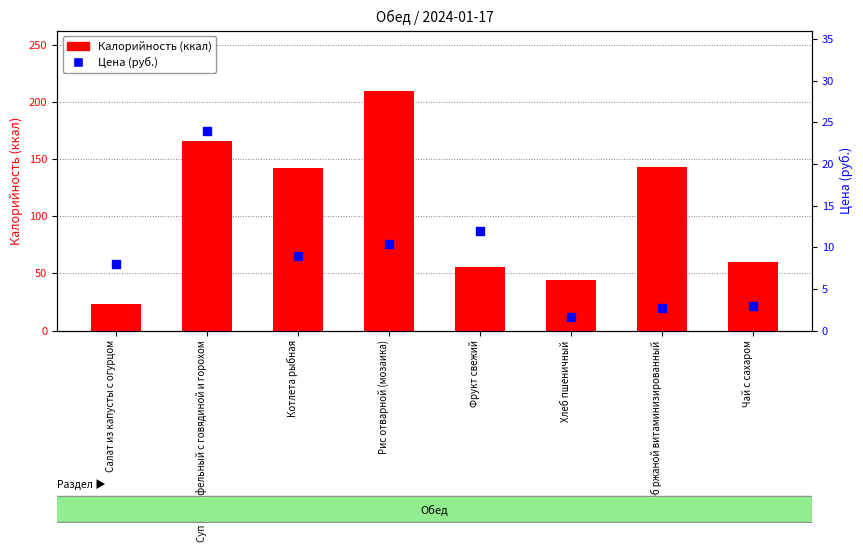

Which series contains the lowest Y value?

Цена (руб.)